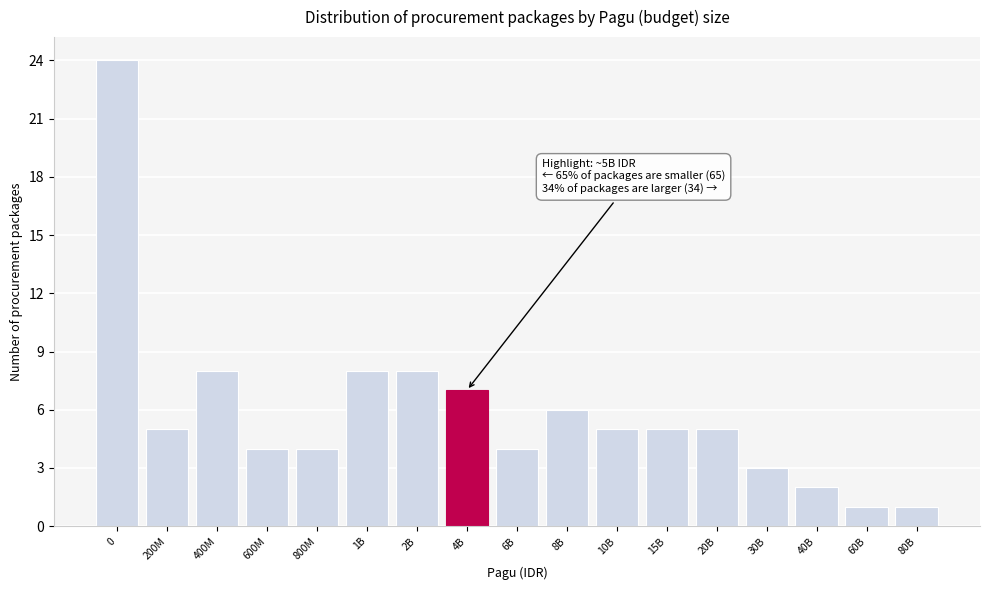

Reading right to left, what are all the values shown in this chart?

1	1	2	3	5	5	5	6	4	7	8	8	4	4	8	5	24